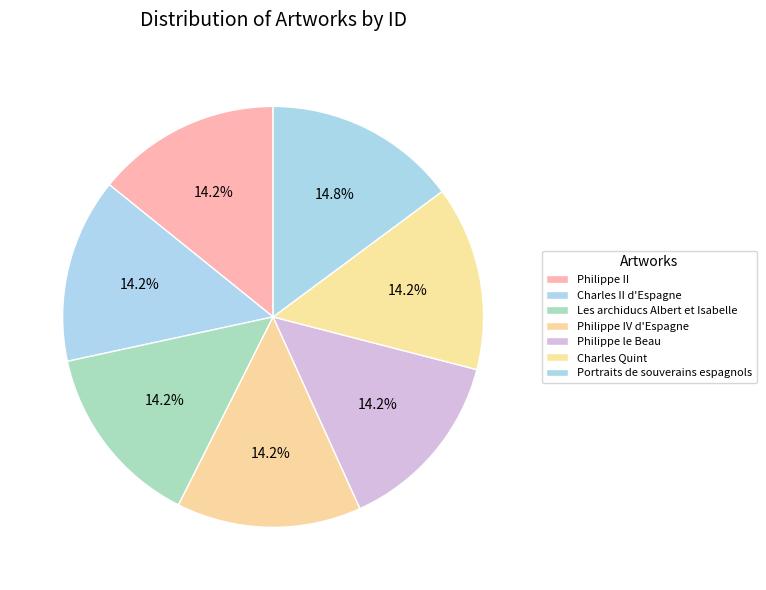

How many slices are in this pie chart?

7